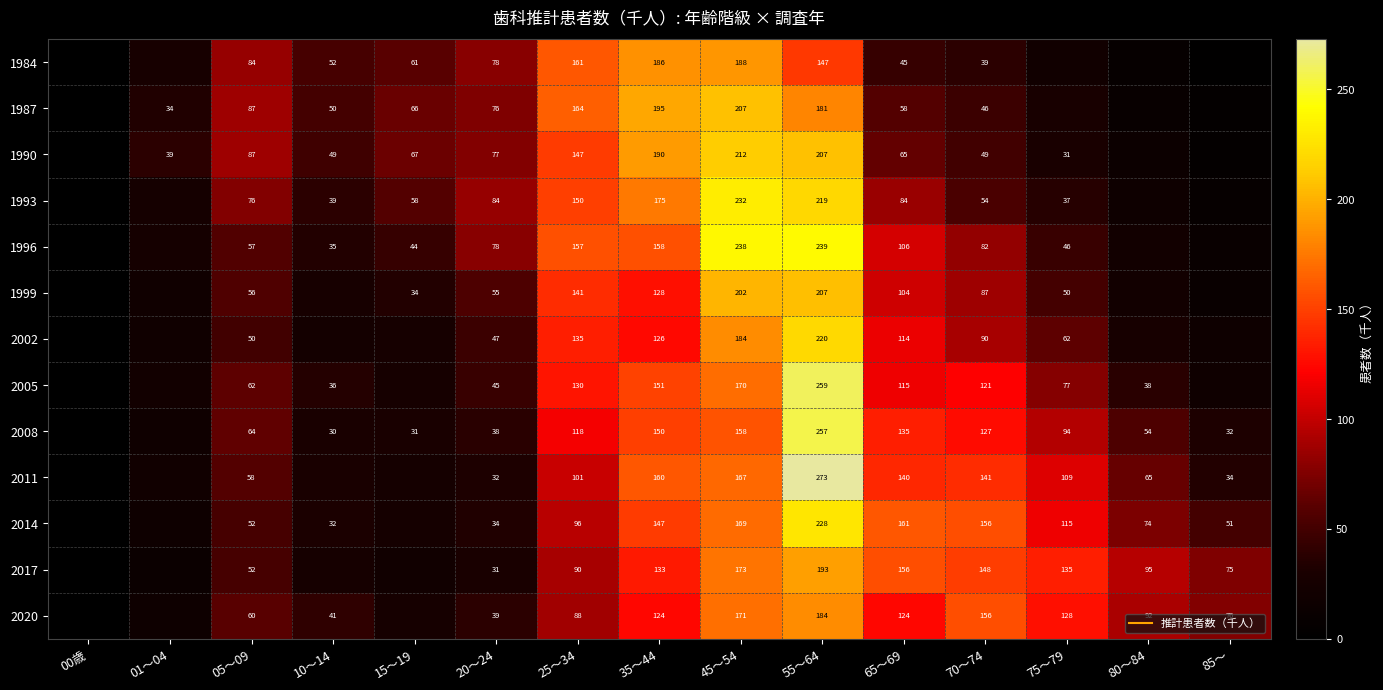

Where does the 1993 series first go above 58?

05〜09